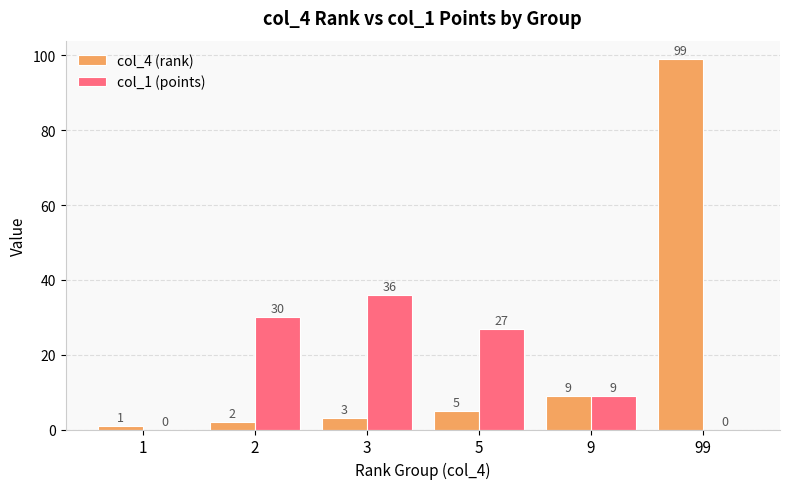

What are all the series names shown in the legend?

col_4 (rank), col_1 (points)